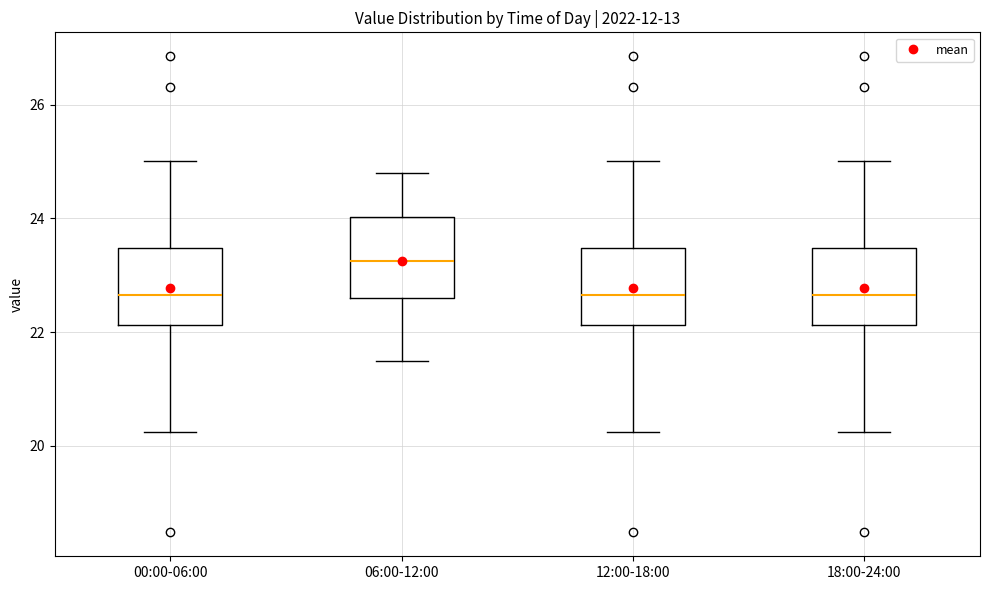

Which box's median line is the highest?

06:00-12:00